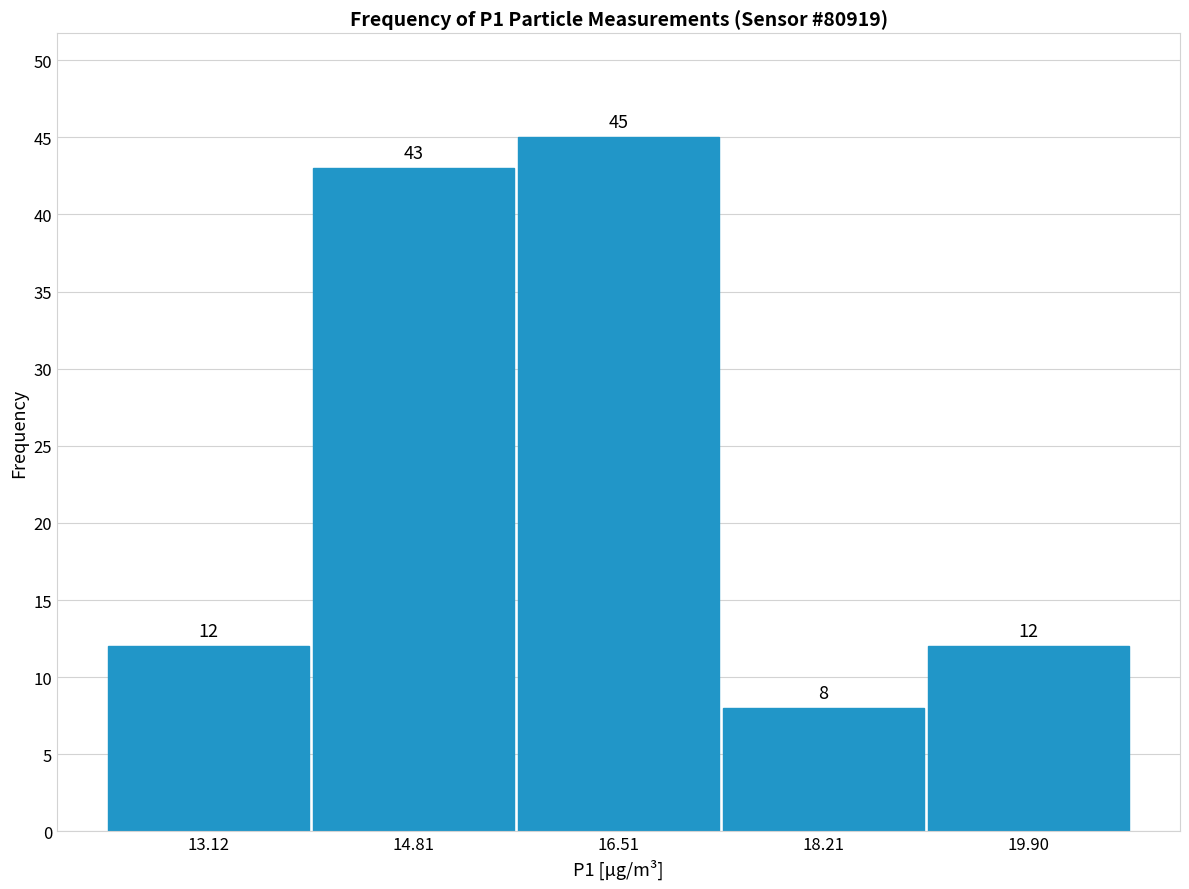

Reading left to right, list every bar in this chart as the range it spans on the x-axis followed by its height. The bar edges are not printed on the chart, so give them approximately, as read against the axis.

12.2 to 14.0: 12
14.0 to 15.6: 43
15.6 to 17.4: 45
17.4 to 19.0: 8
19.0 to 20.8: 12